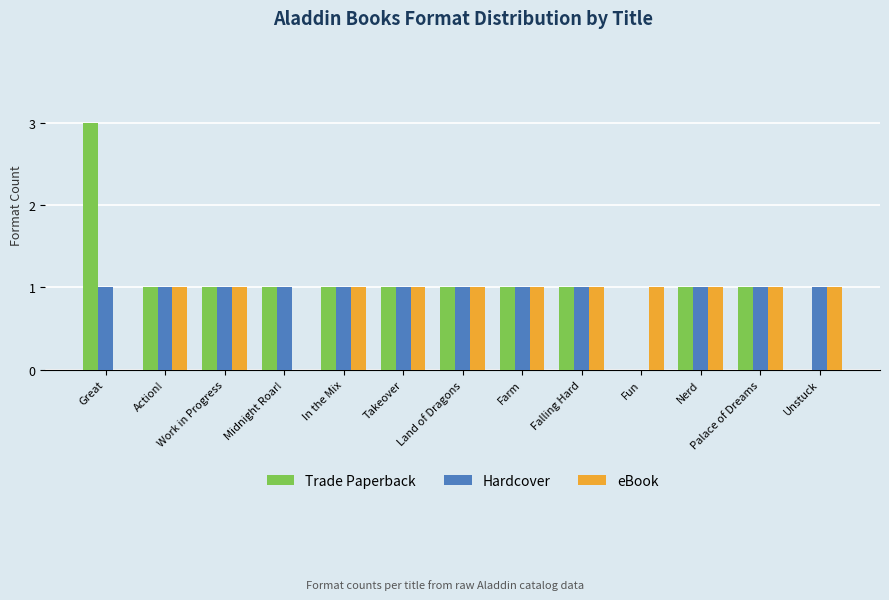

What is the greatest value displayed?

3